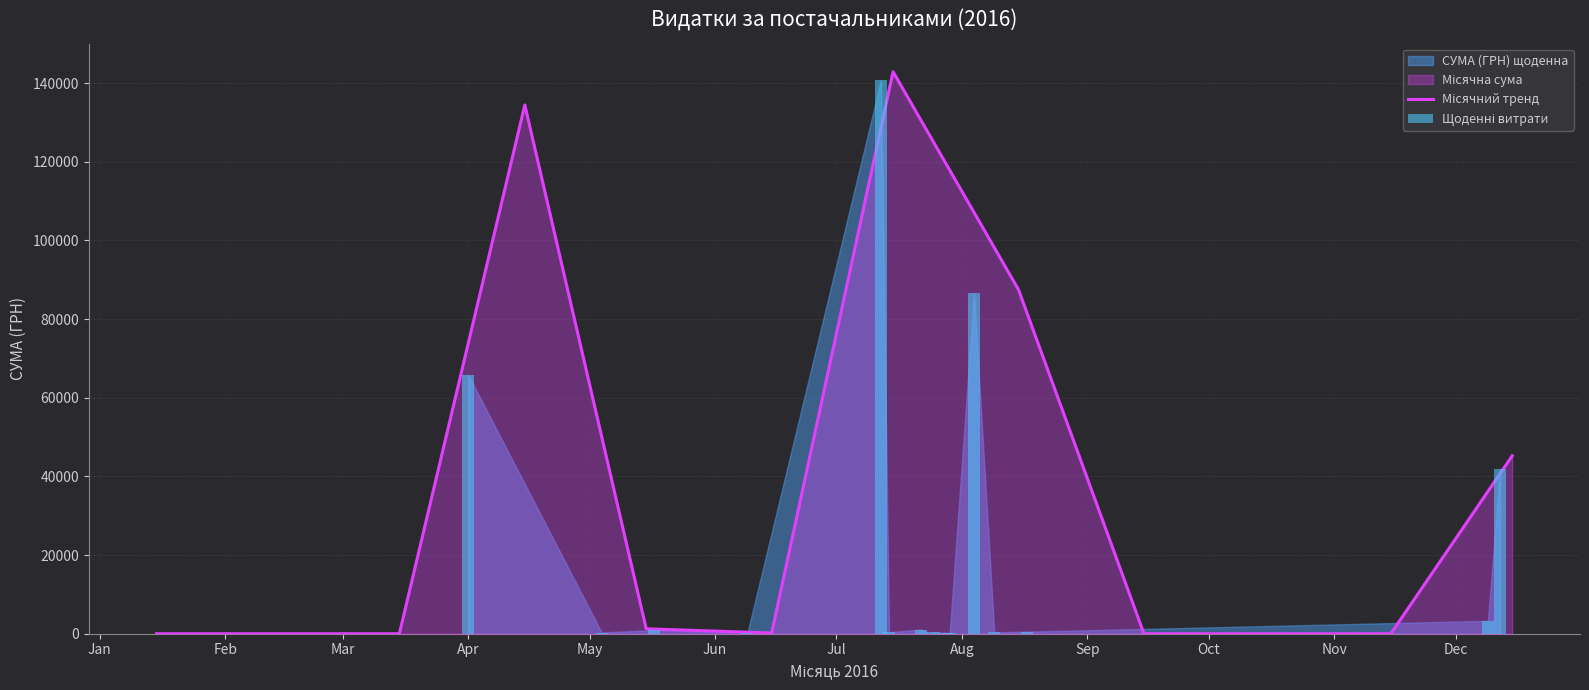

How many data points are less than 522?

8